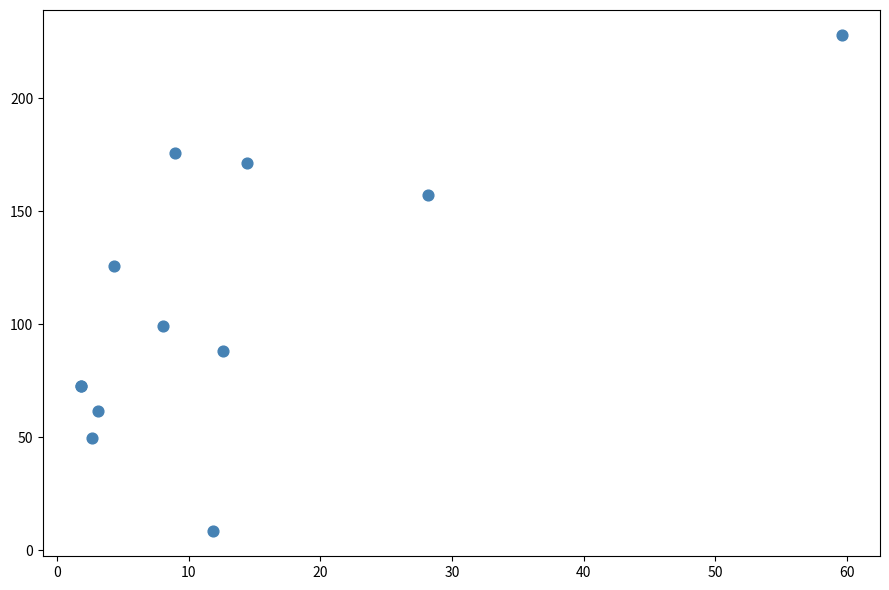

What Y value in the scatter plot is closest to 118?

125.6